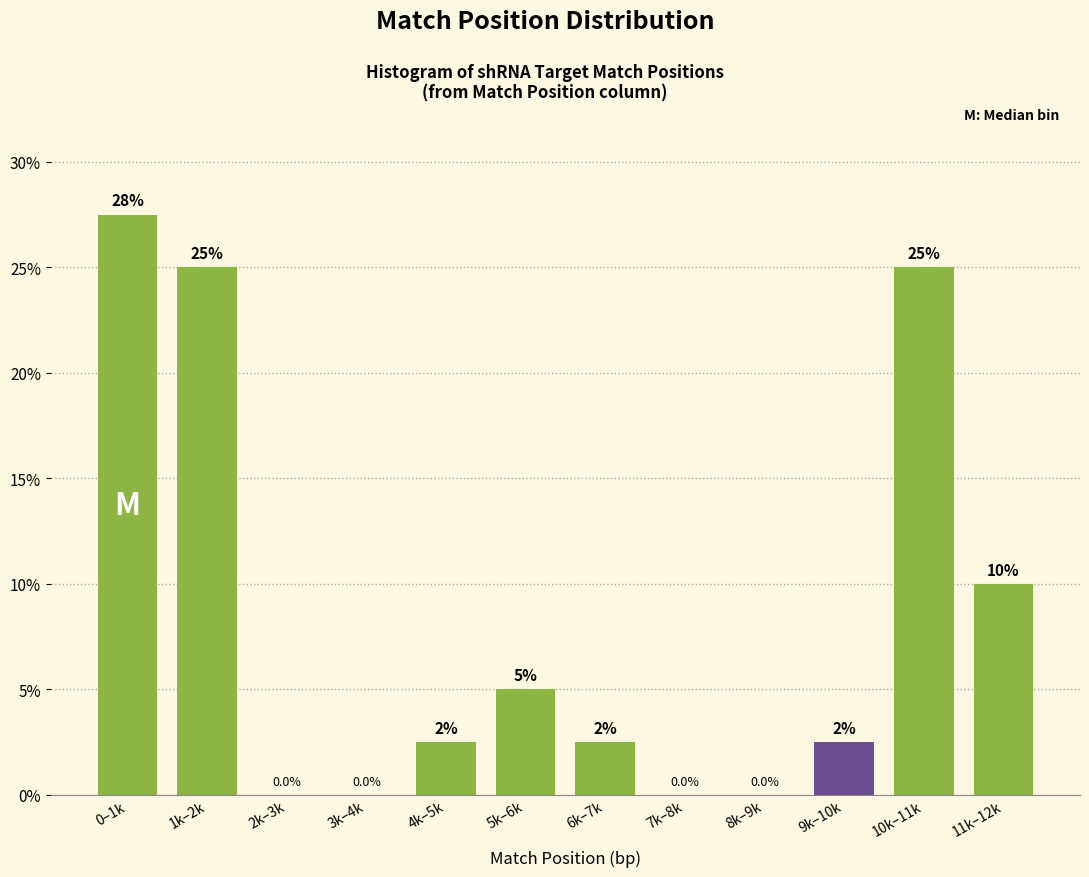

Reading left to right, list all the values displayed in this chart.

0–1k=27.5	1k–2k=25.0	2k–3k=0.0	3k–4k=0.0	4k–5k=2.5	5k–6k=5.0	6k–7k=2.5	7k–8k=0.0	8k–9k=0.0	9k–10k=2.5	10k–11k=25.0	11k–12k=10.0